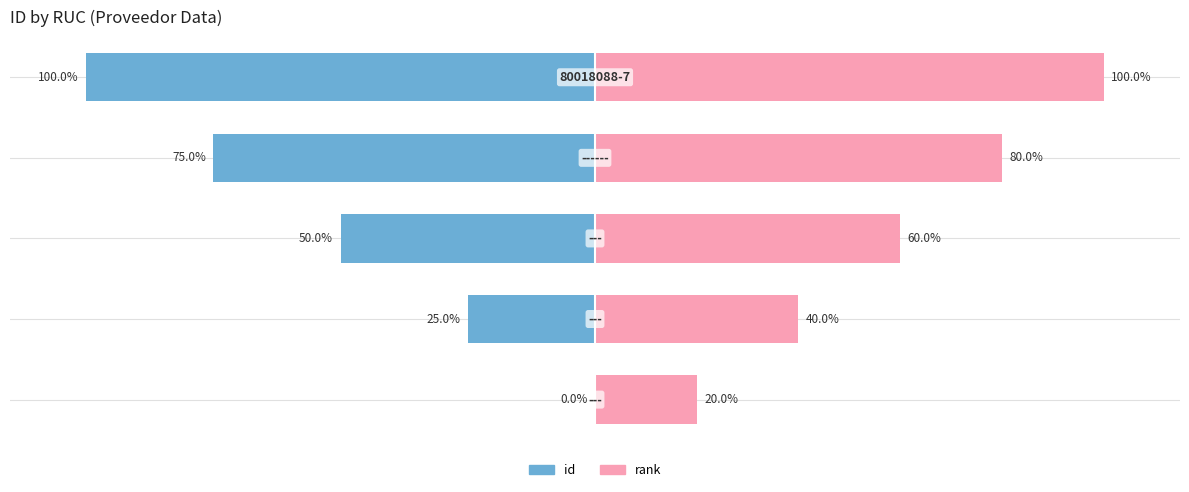

How many categories are shown in the chart?

5